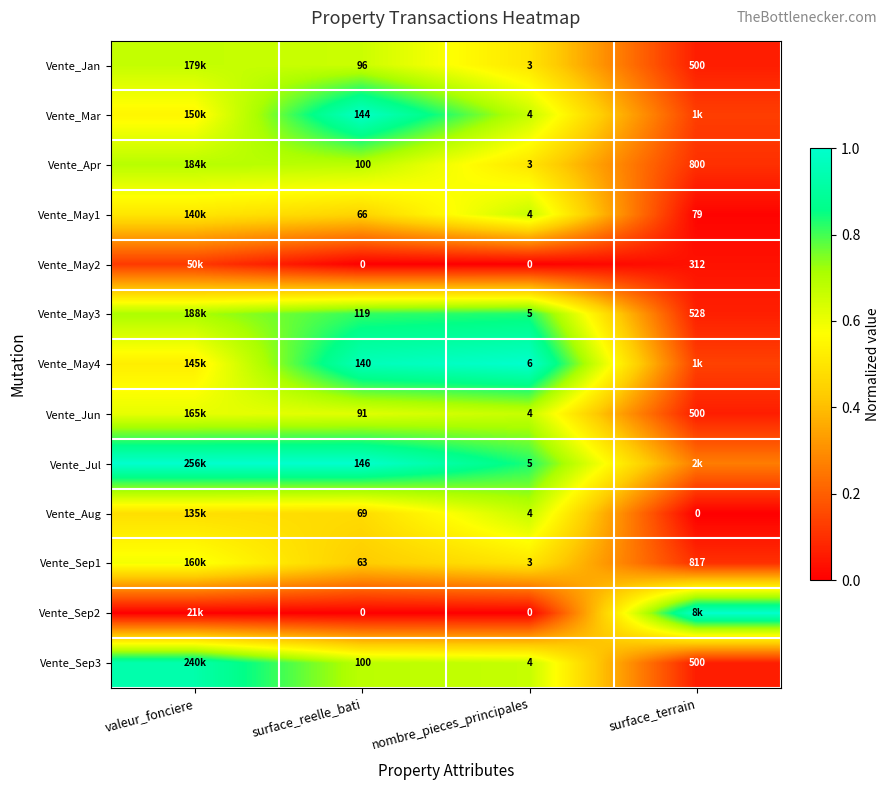

Is the value of Vente_May3 at surface_terrain greater than the value of Vente_Sep3 at surface_reelle_bati?

Yes